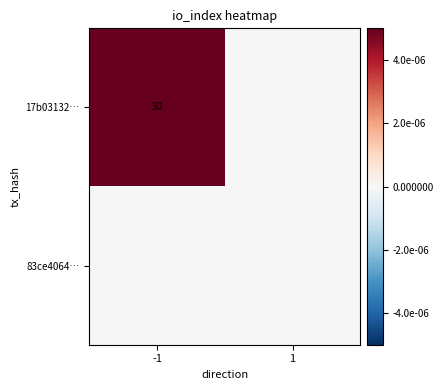

The value of 17b03132… at -1 is 30. True or false?

True